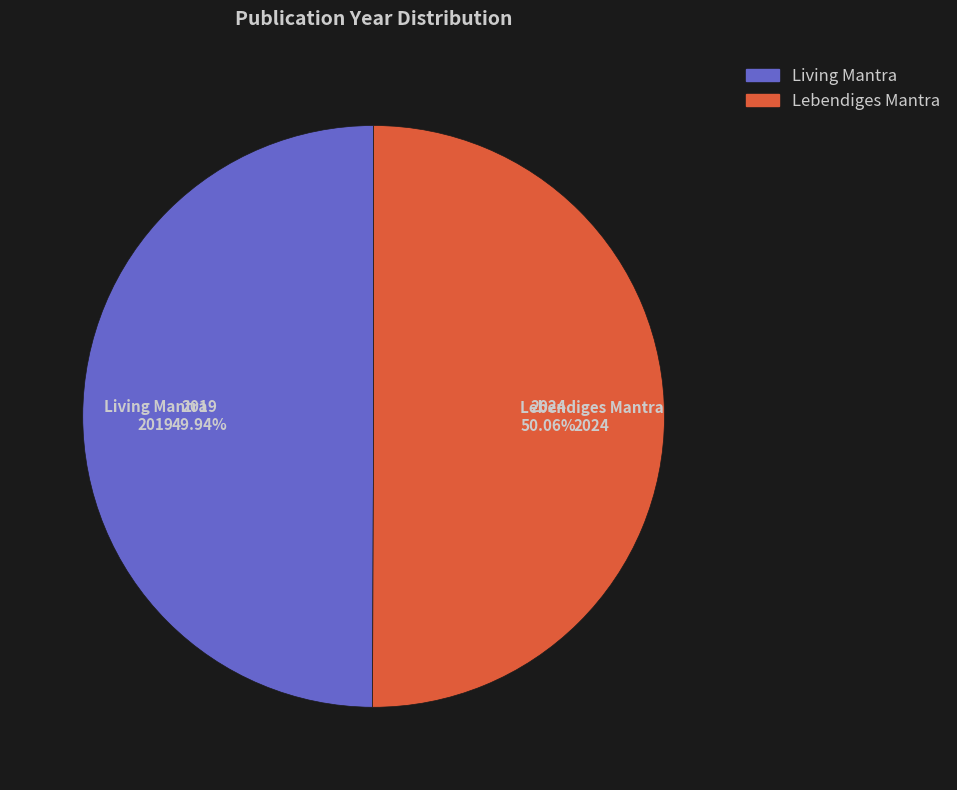

Is there any slice that represents more than half of the pie?

Yes